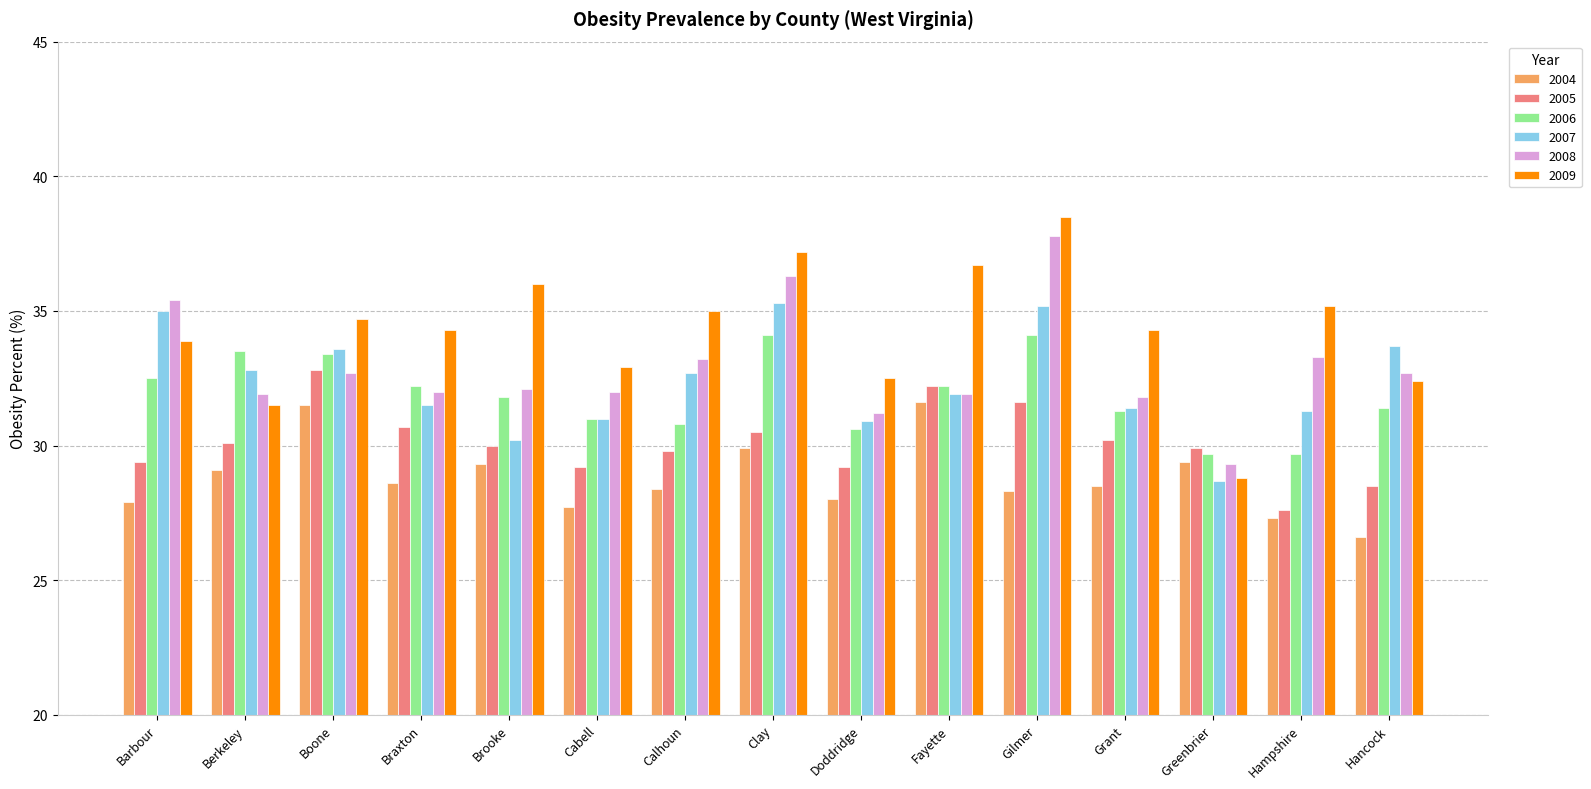

Is it true that 2006 equals 33.4 at Boone?

True